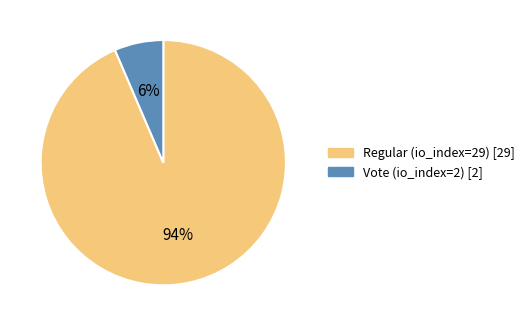

To the nearest percent, what is the average slice percentage?

50%